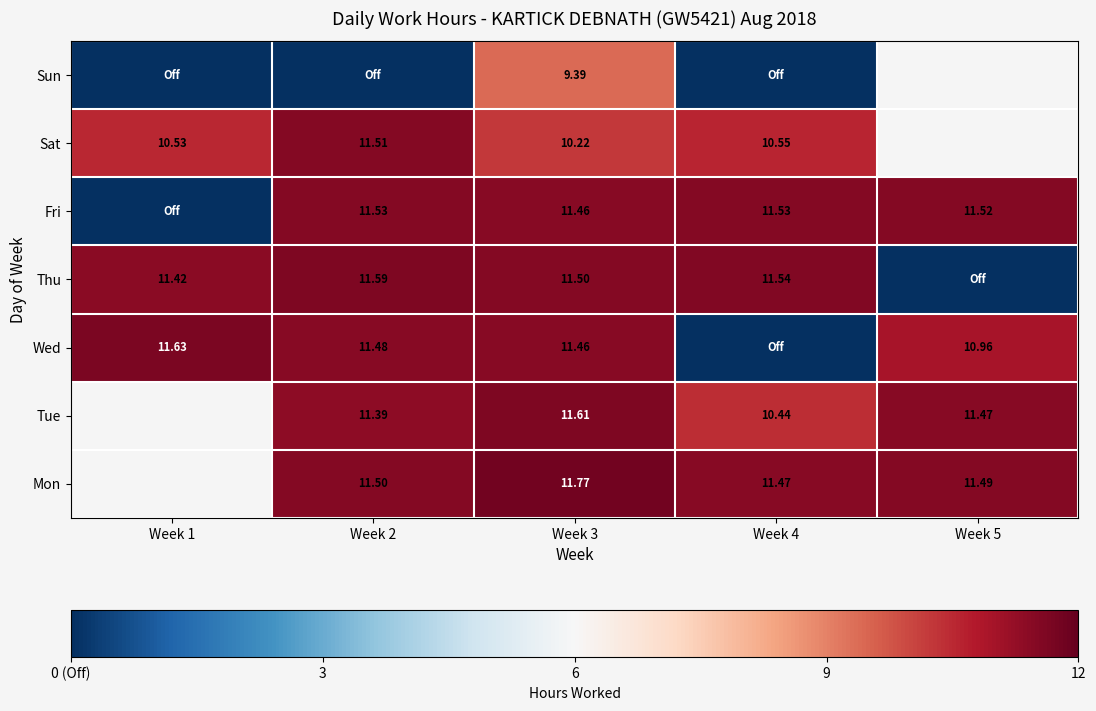

List the series in order of their peak value, highest first.

Mon, Tue, Wed, Thu, Fri, Sat, Sun